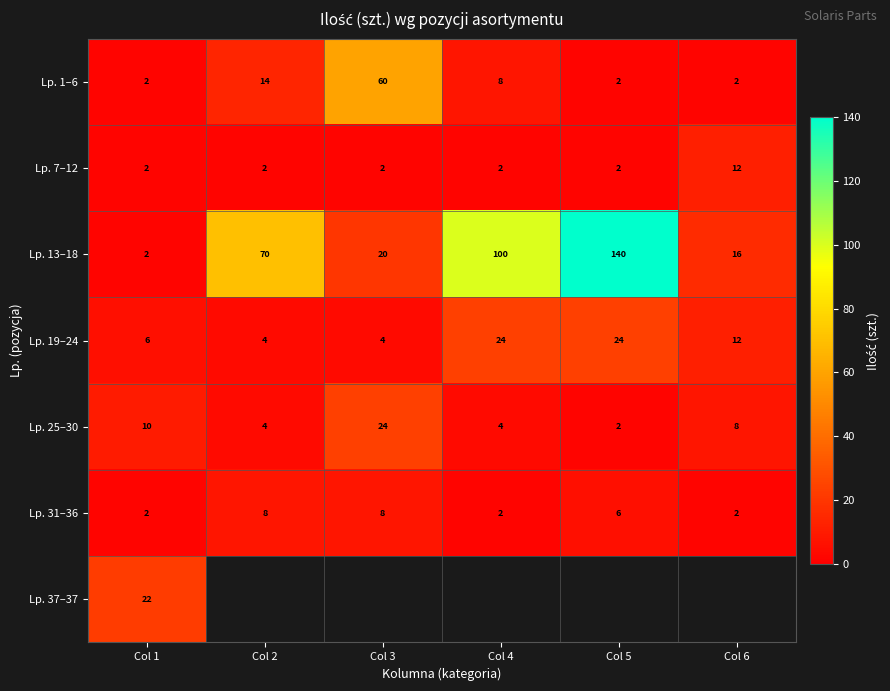

The Lp. 31–36 series shows 0.8 at Col 4. True or false?

False